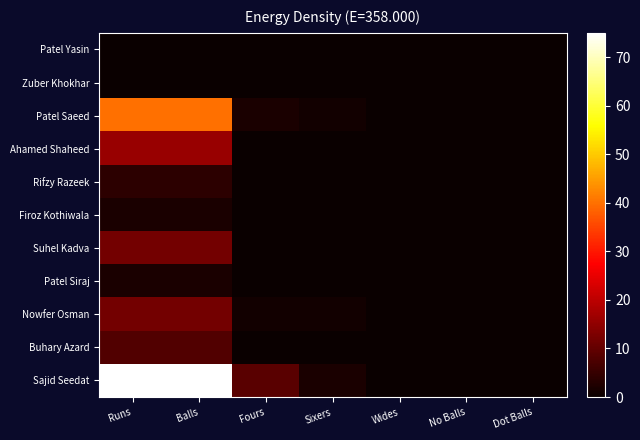

At which category is the sum across all series the highest?

Runs